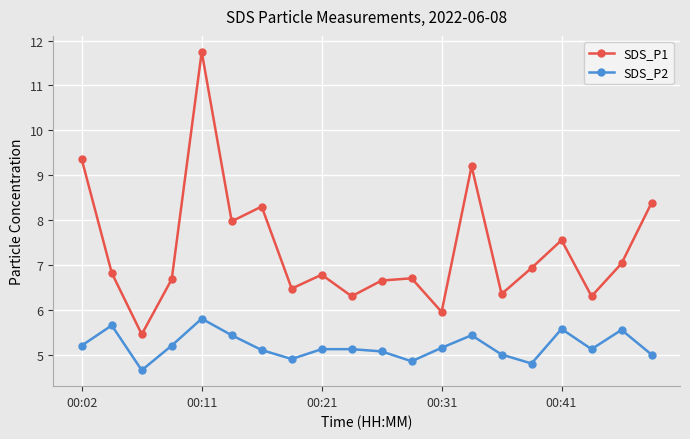

Which series has the largest total across all categories?

SDS_P1